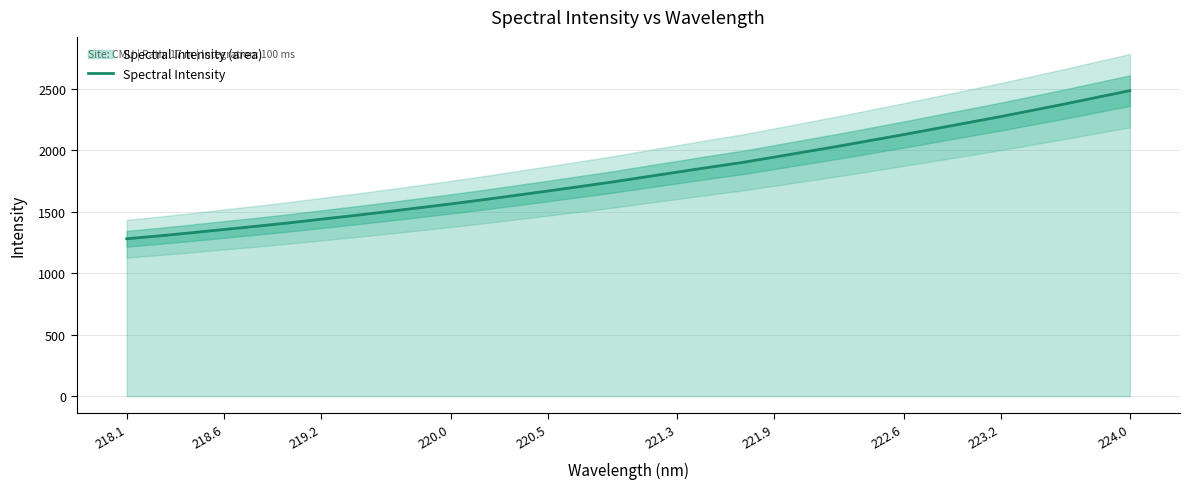

What is the difference between the second highest and minimum values?

1150.2